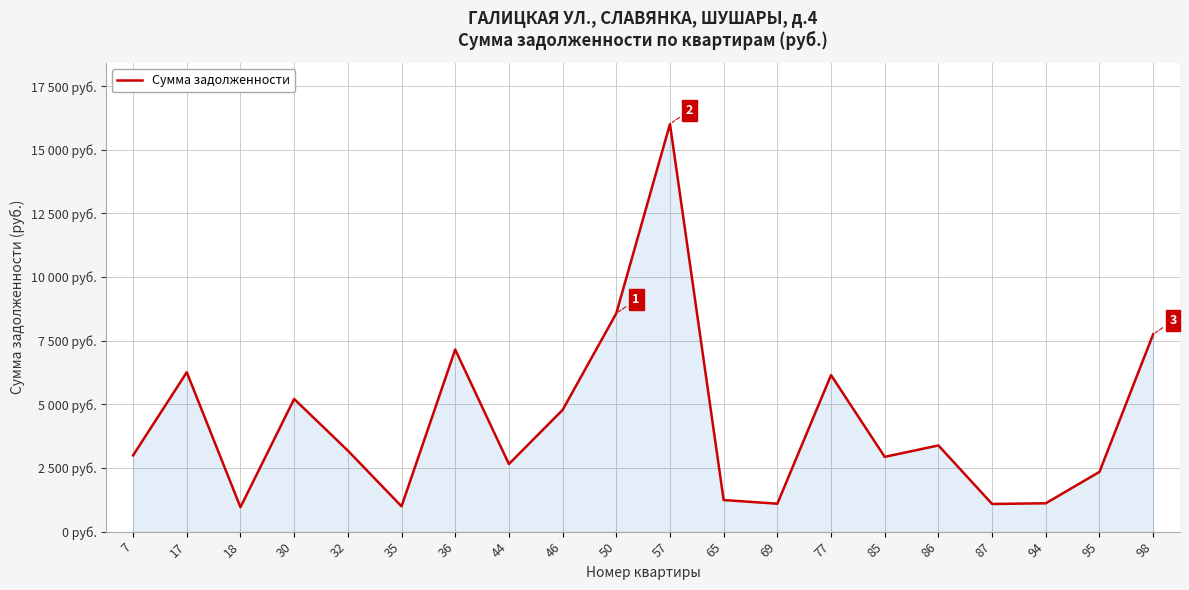

List the labels in order of value, smallest first.

18, 35, 87, 69, 94, 65, 95, 44, 85, 7, 32, 86, 46, 30, 77, 17, 36, 98, 50, 57